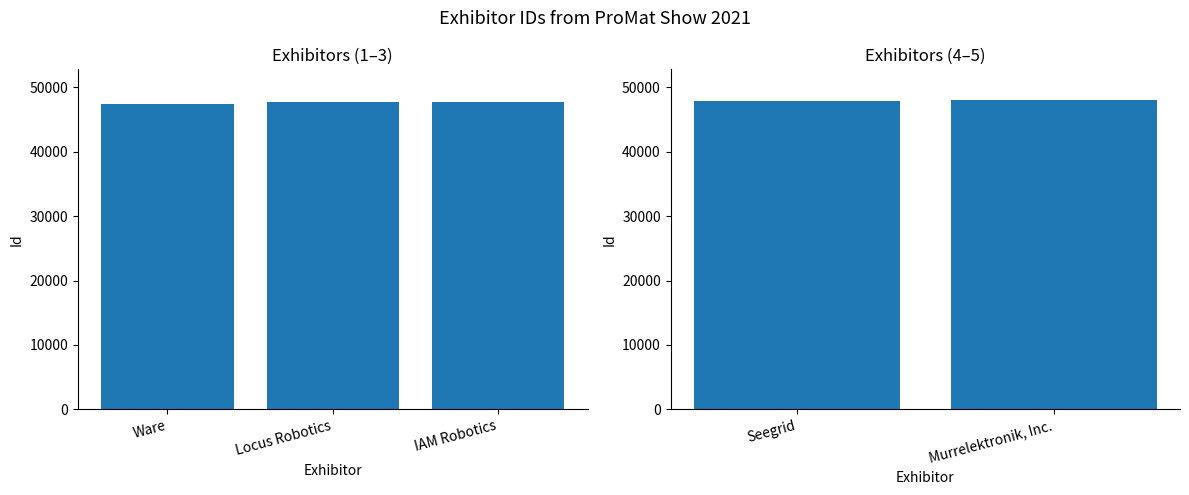

At which label is the value closest to 47715?

Locus Robotics